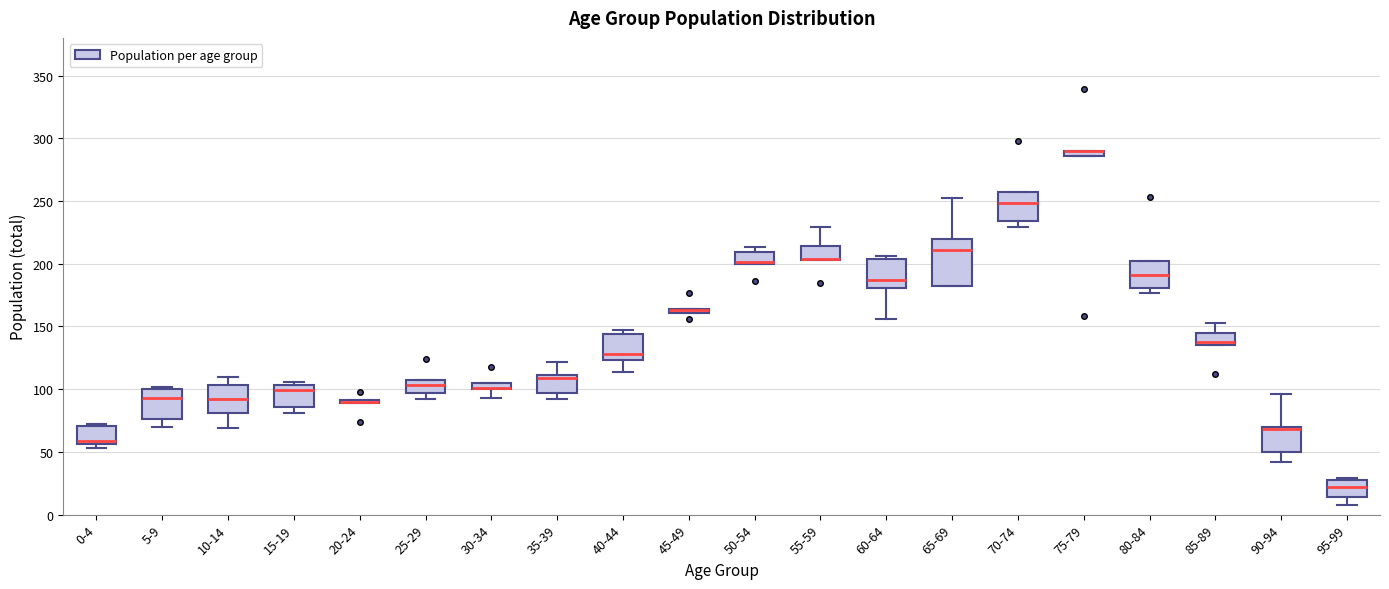

Comparing the boxes themselves (not the whiskers), which one is the tallest?

65-69